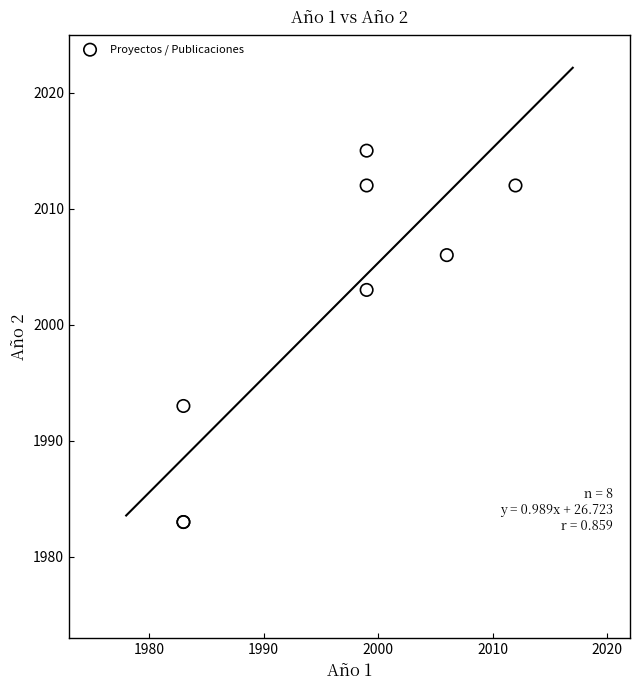

What Y value in the scatter plot is closest to 1999?

2003